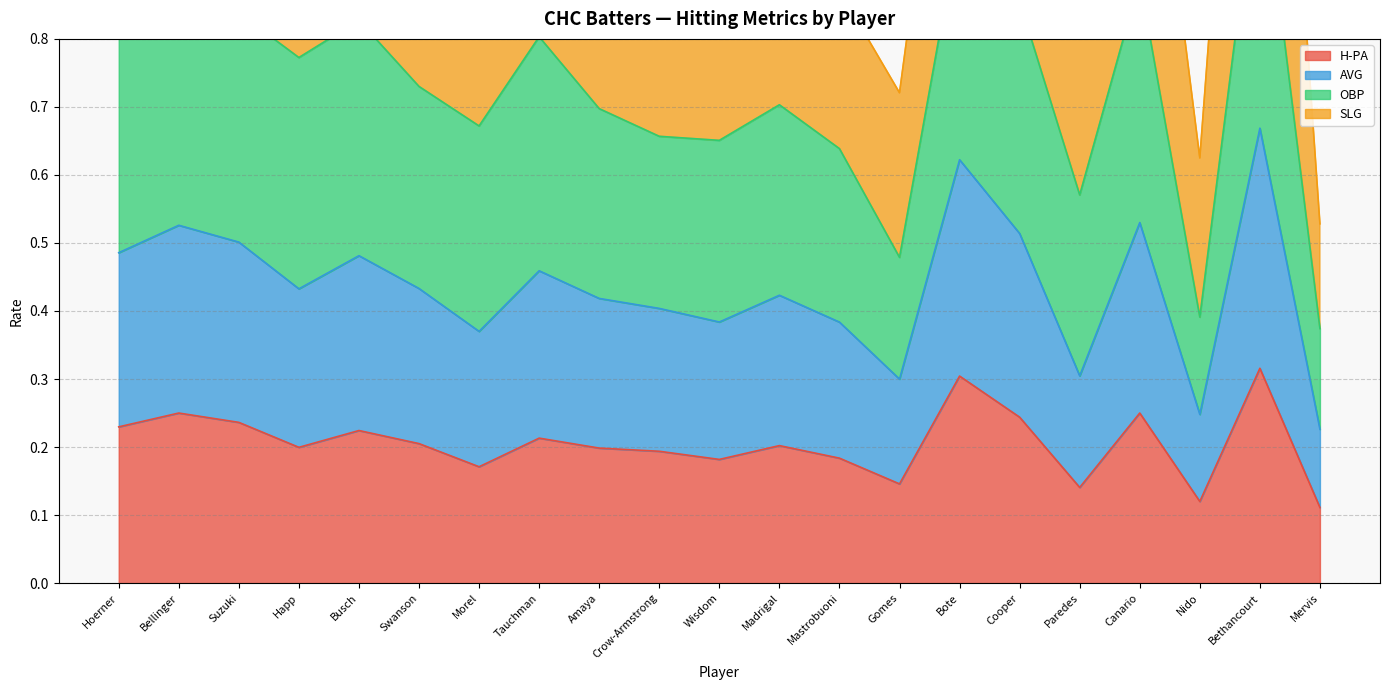

What is the value of the H-PA point at the 4th from the left?

0.2